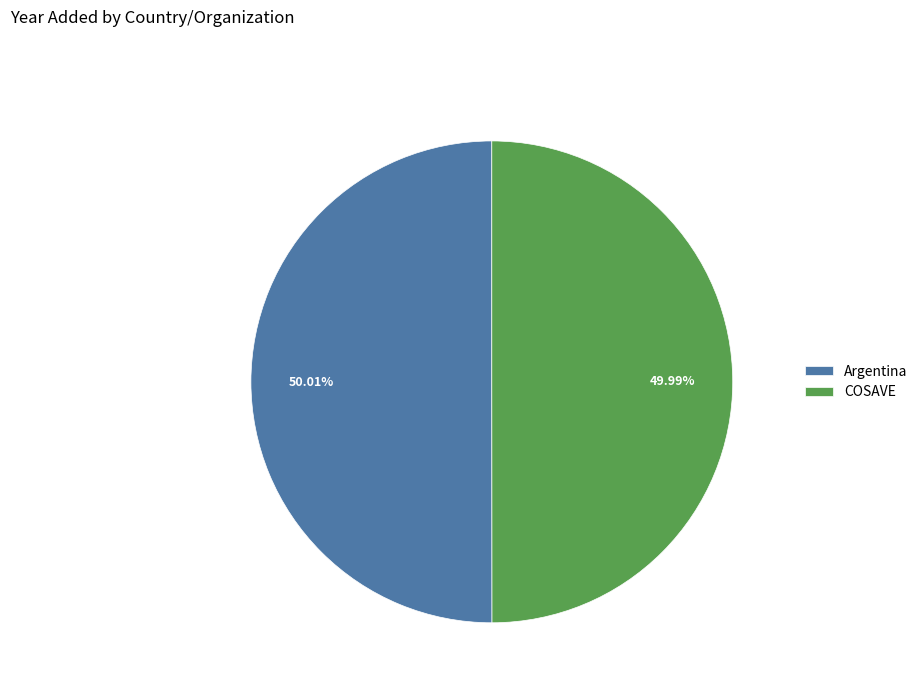

Is it true that Argentina is 43% of the pie?

False